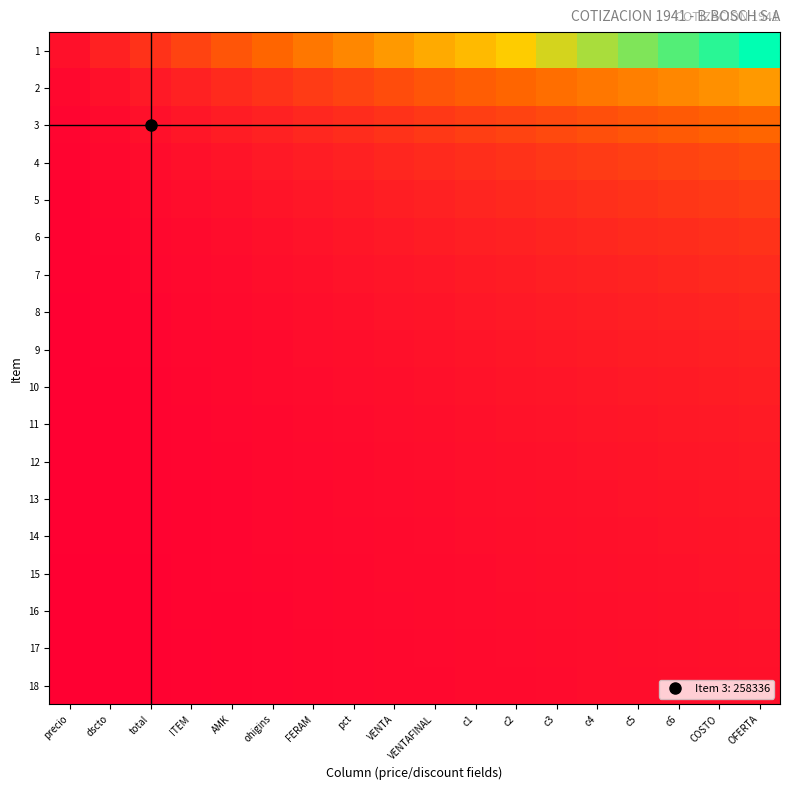

At how many categories does at least one series exceed 5?

13